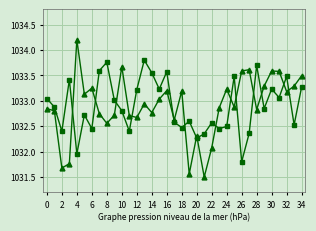

What is the smallest value displayed?

1031.5